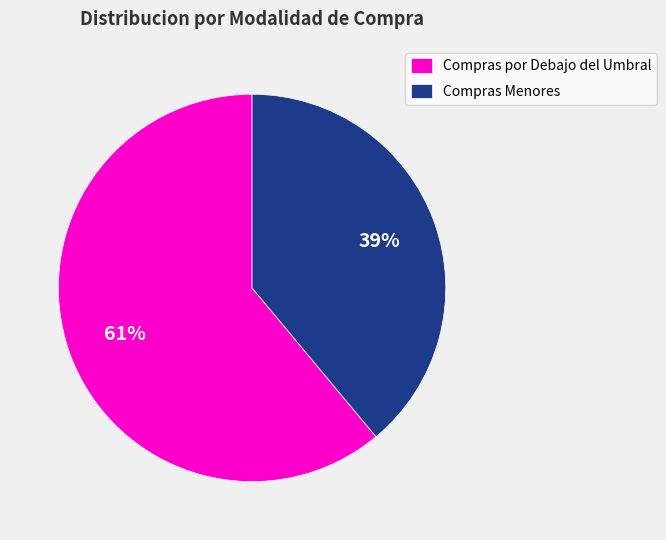

Combined, do Compras Menores and Compras por Debajo del Umbral account for over 50%?

Yes